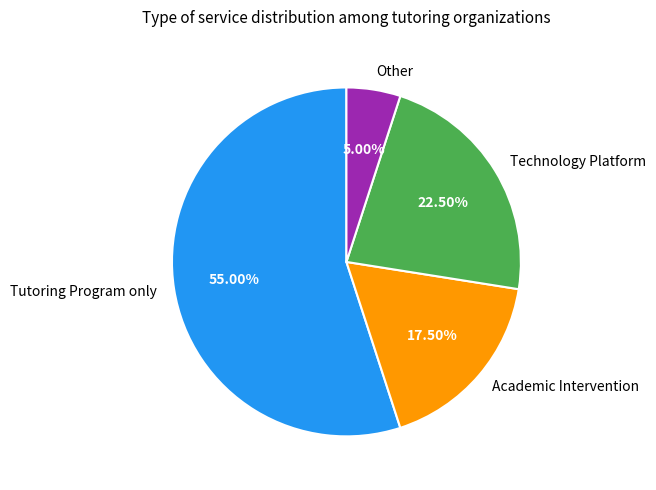

Which category has the biggest portion of the pie?

Tutoring Program only